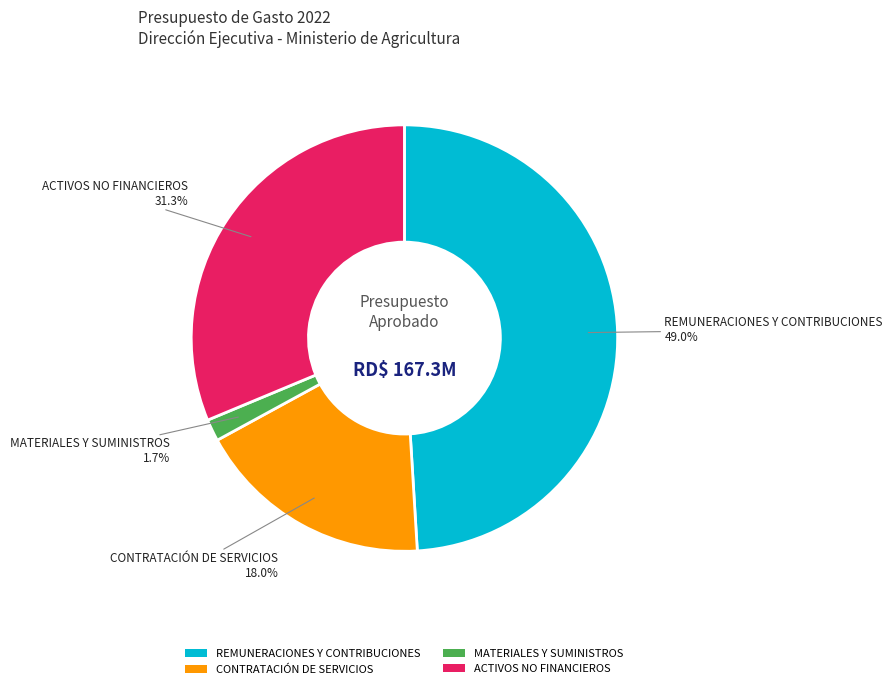

Which category has the smallest portion of the pie?

MATERIALES Y SUMINISTROS